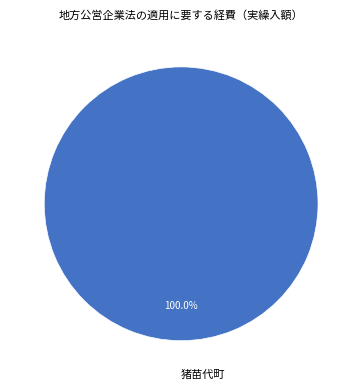

Which category accounts for the majority?

猪苗代町